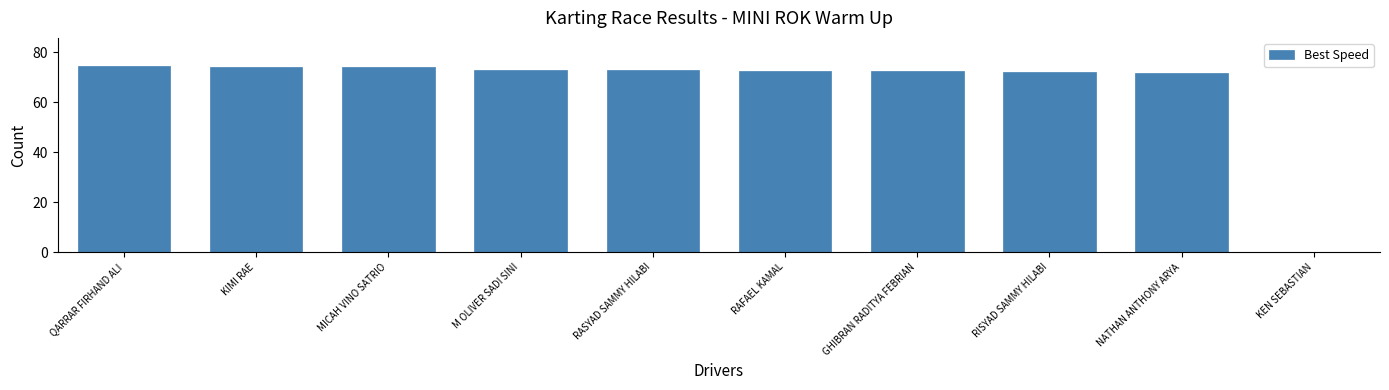

The value at MICAH VINO SATRIO is 73.9. True or false?

True